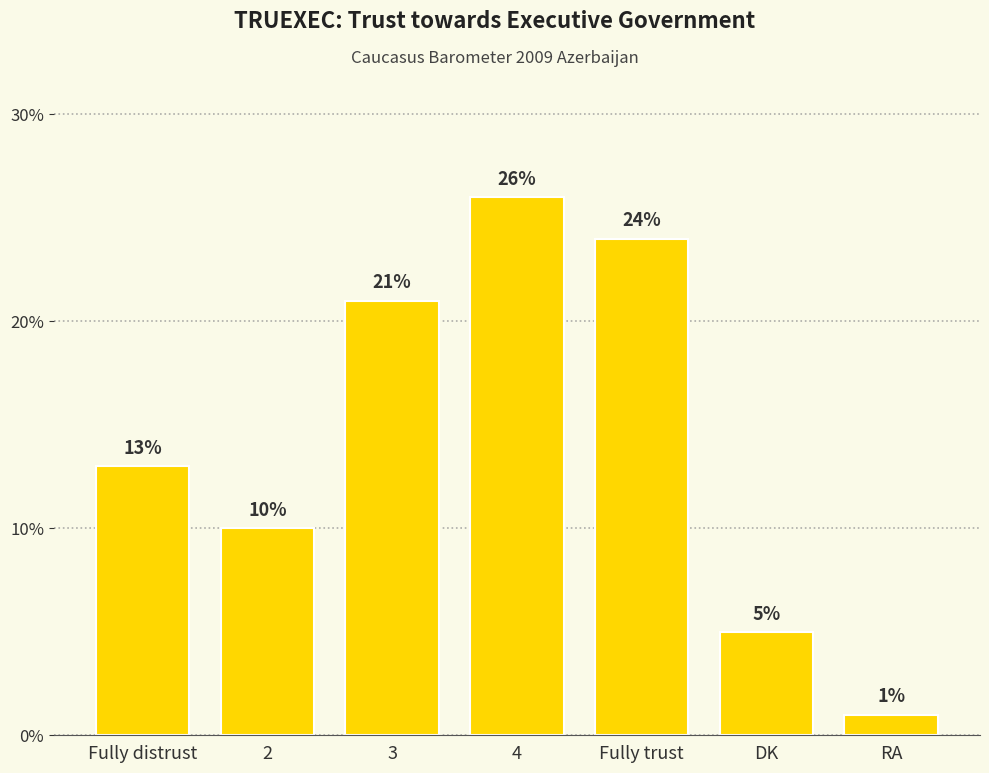

What is the approximate value at 2, to the nearest 10?

10